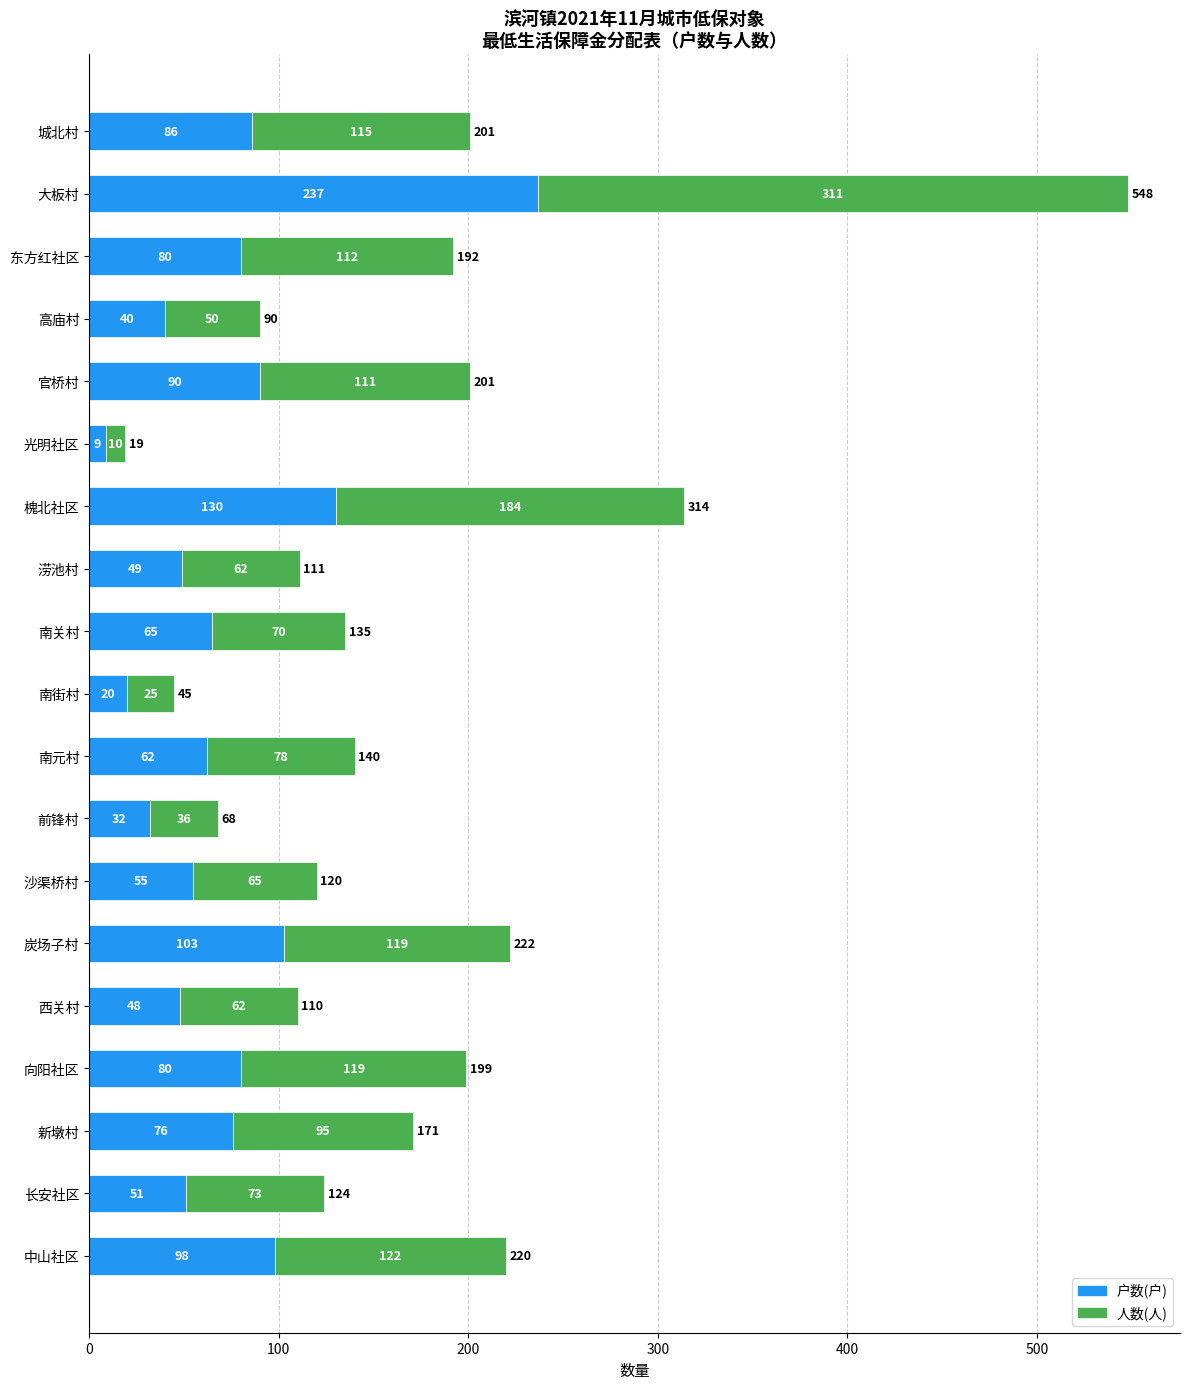

What is the difference between the maximum and minimum values in the 户数(户) series?

228